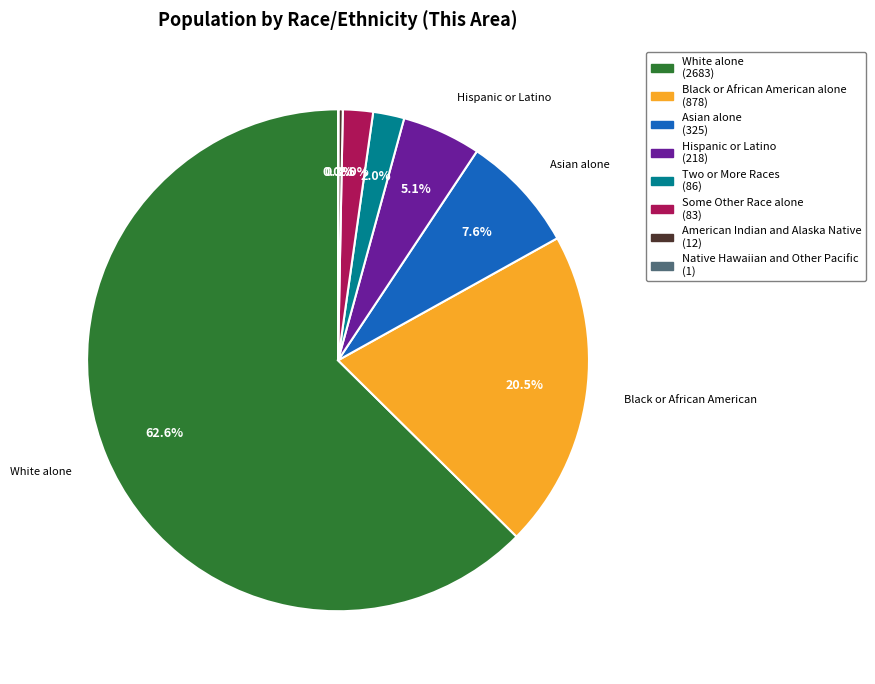

To the nearest percent, what is the difference between the largest and smallest slice percentages?

63%